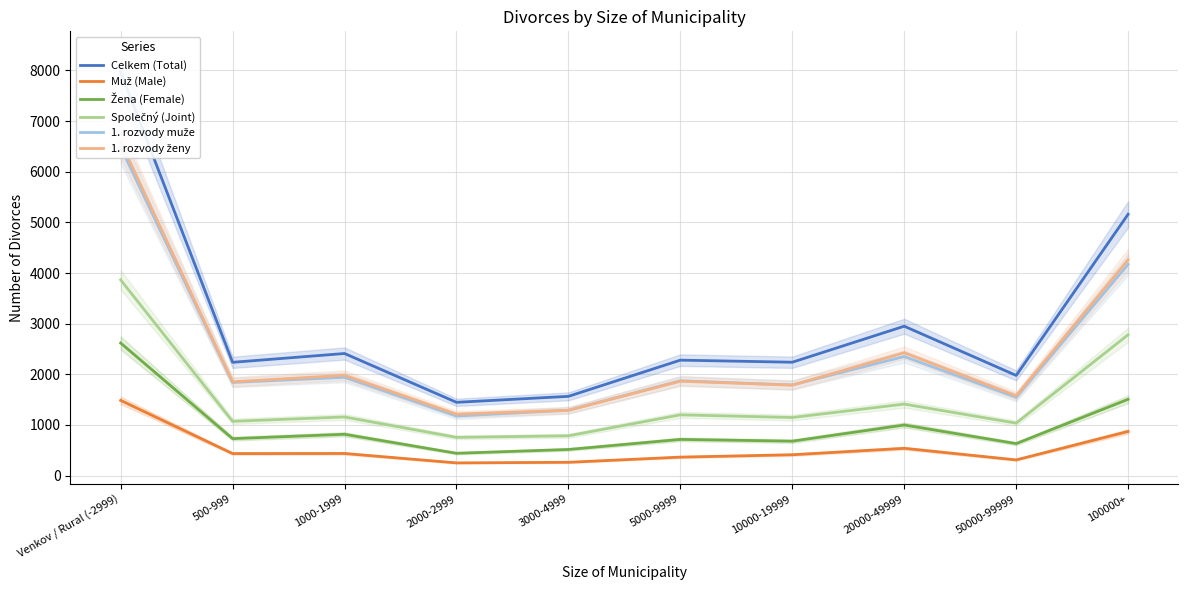

Is the value of 1. rozvody muže at 20000-49999 greater than the value of Celkem (Total) at 3000-4999?

Yes